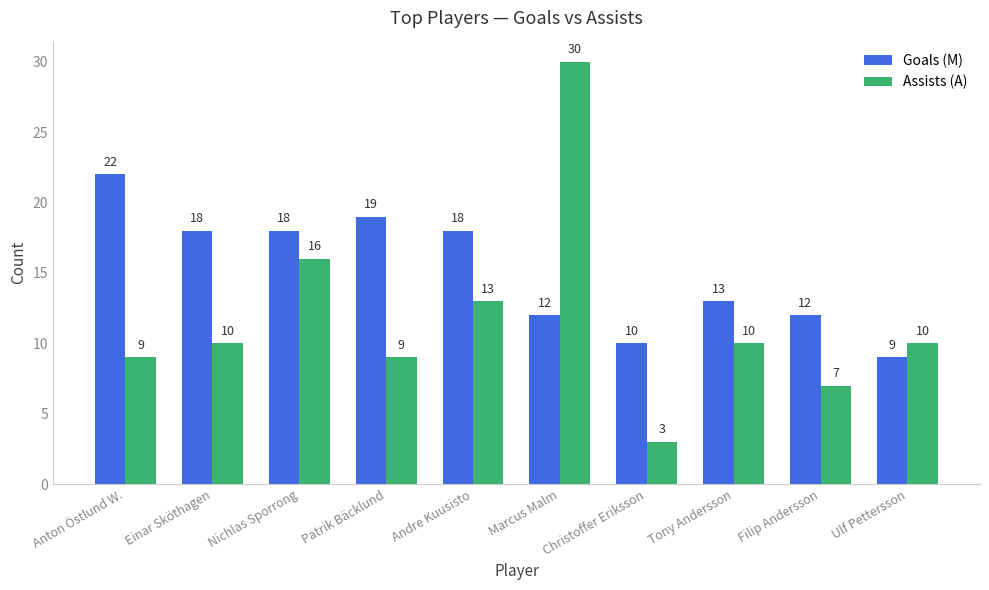

What is the average value of the Goals (M) series?

15